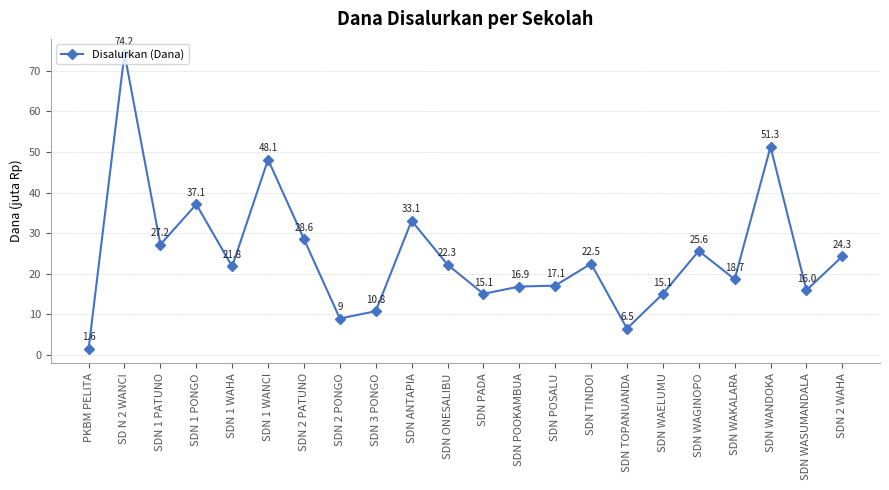

Reading left to right, what are all the values shown in this chart?

PKBM PELITA=1575000	SD N 2 WANCI=74250000	SDN 1 PATUNO=27225000	SDN 1 PONGO=37125000	SDN 1 WAHA=21825000	SDN 1 WANCI=48150000	SDN 2 PATUNO=28575000	SDN 2 PONGO=9000000	SDN 3 PONGO=10800000	SDN ANTAPIA=33075000	SDN ONESALIBU=22275000	SDN PADA=15075000	SDN POOKAMBUA=16875000	SDN POSALU=17100000	SDN TINDOI=22500000	SDN TOPANUANDA=6525000	SDN WAELUMU=15075000	SDN WAGINOPO=25650000	SDN WAKALARA=18675000	SDN WANDOKA=51300000	SDN WASUMANDALA=15975000	SDN 2 WAHA=24300000